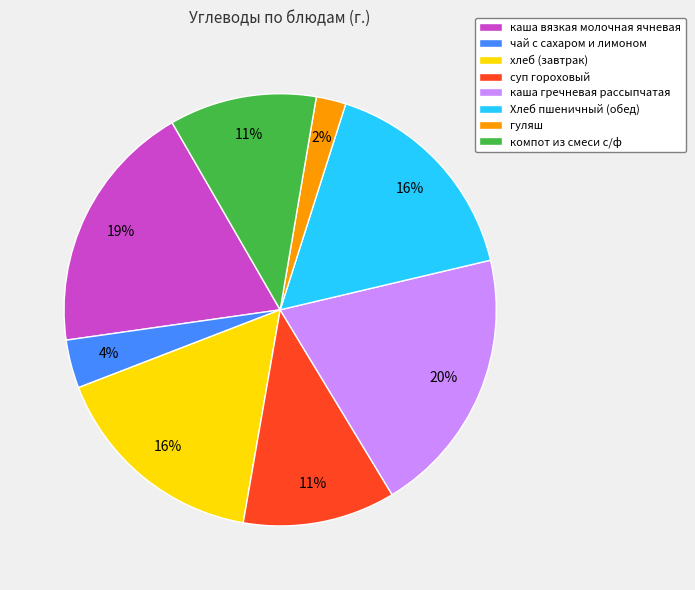

Count the number of slices in the pie.

8